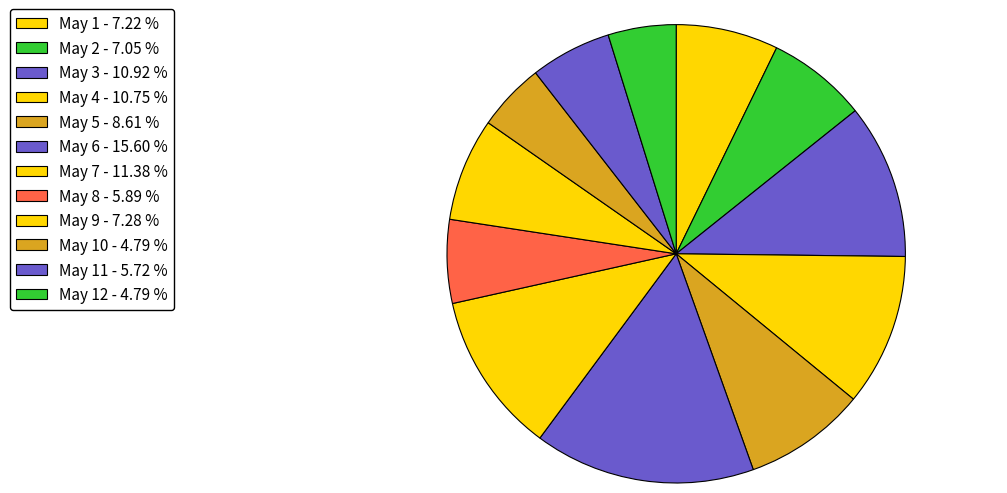

Rank the categories by value from highest to lowest.

May 6, May 7, May 3, May 4, May 5, May 9, May 1, May 2, May 8, May 11, May 10, May 12